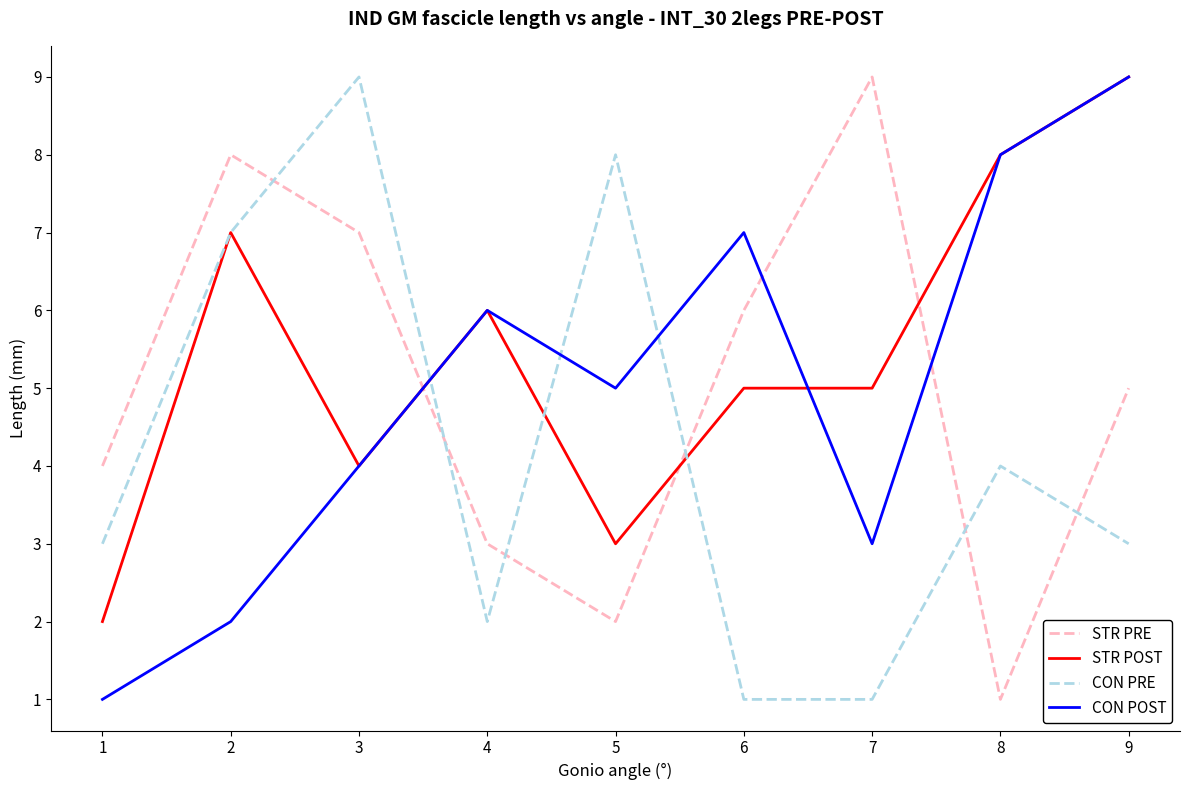

What is the average value of the STR PRE series?

5